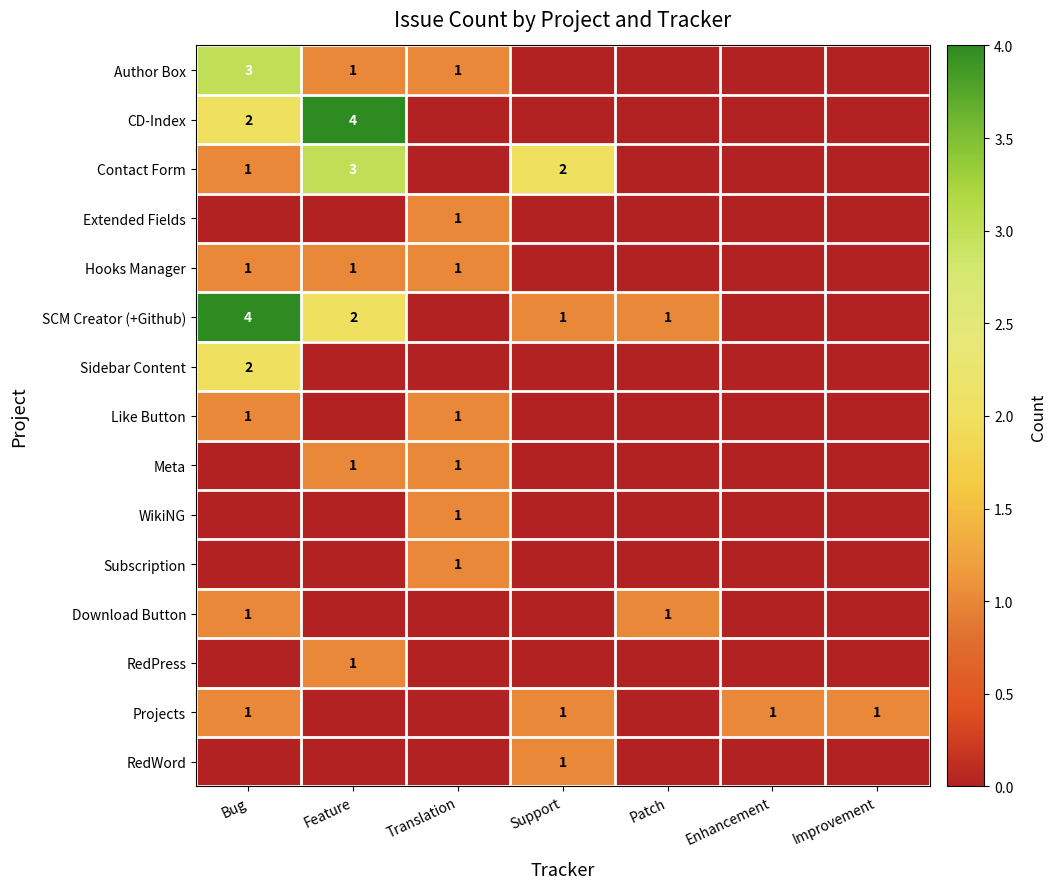

The value of RedPress at Feature is 1. True or false?

True